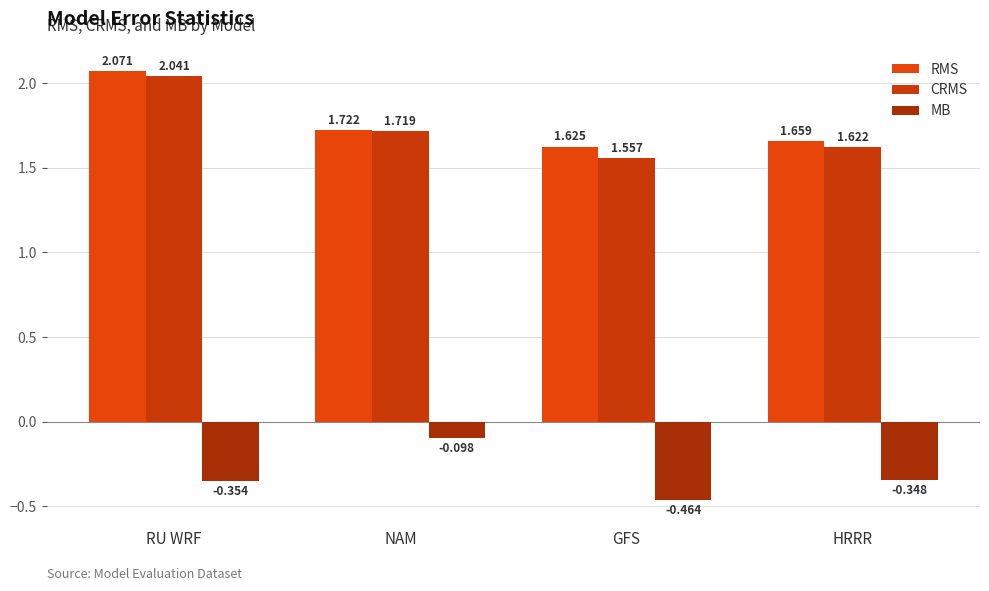

What is the sum of all RMS values?

7.1